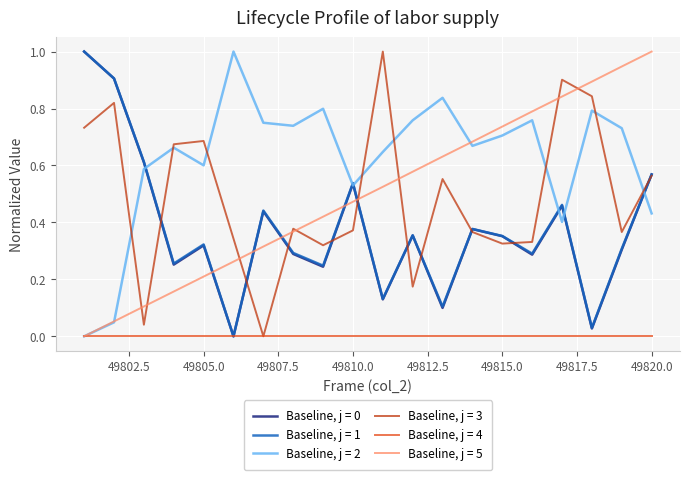

True or false: Baseline, j = 2 and Baseline, j = 3 intersect in this chart.

True